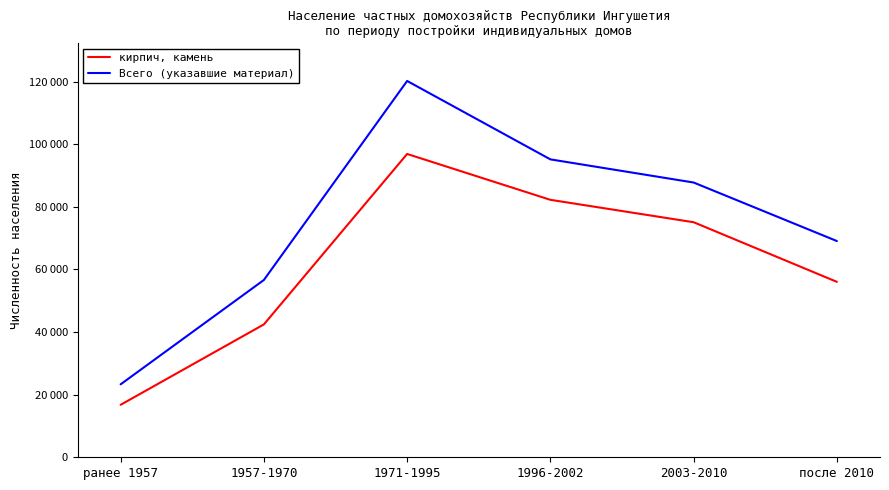

List the series in order of their peak value, highest first.

Всего (указавшие материал), кирпич, камень